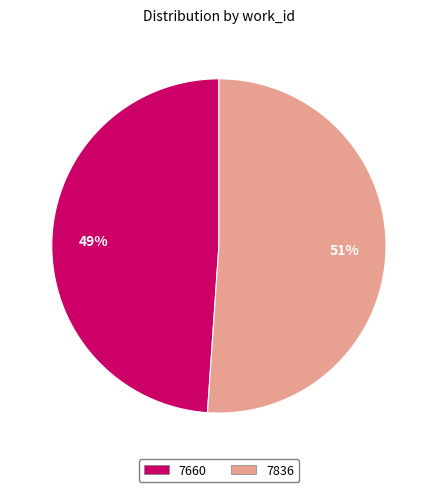

Is it true that 7836 is 51% of the pie?

True